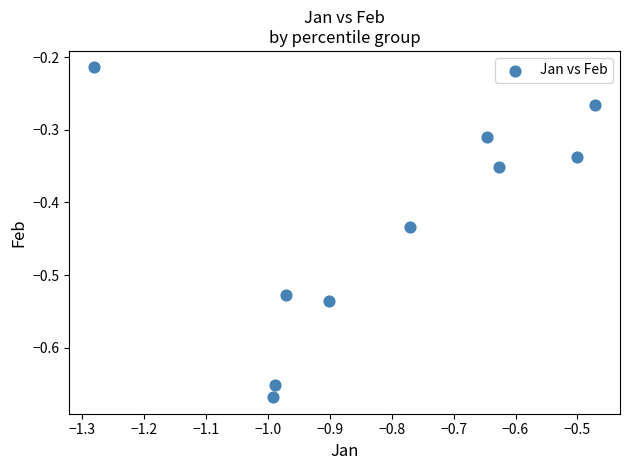

What is the range of X values (max minus min)?

0.8